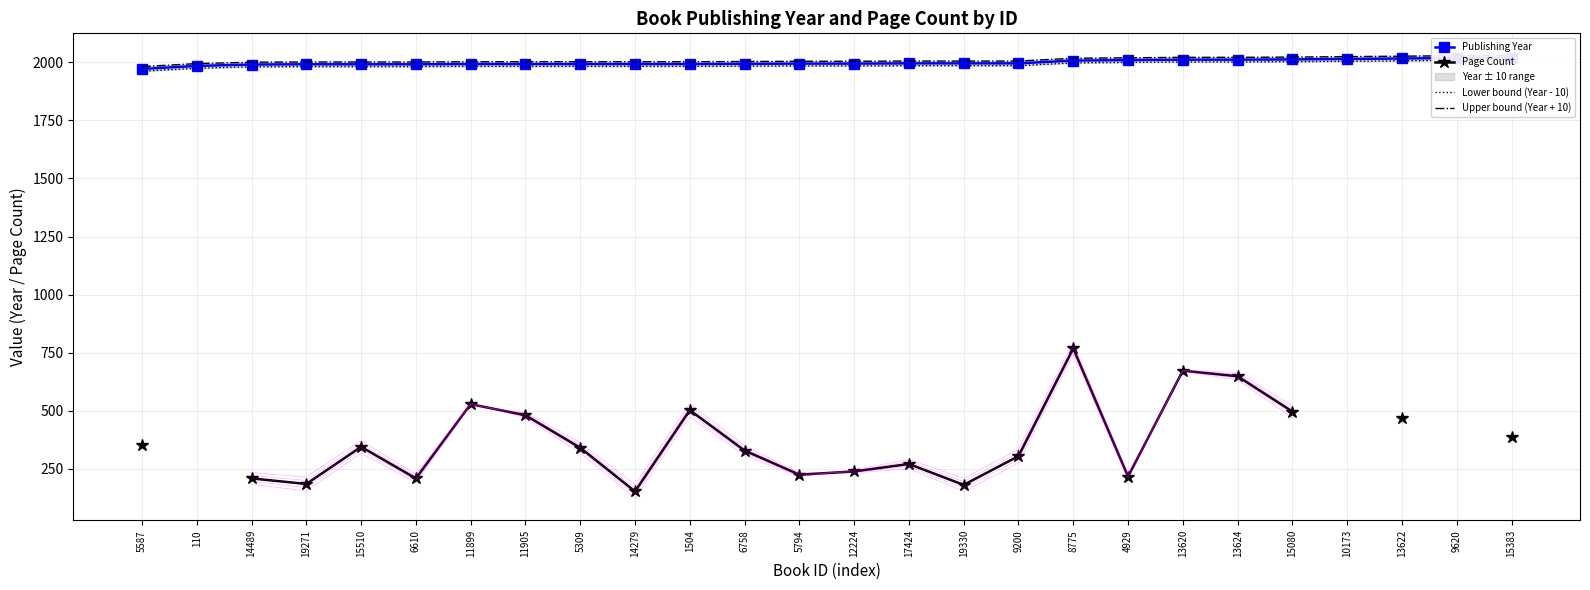

Is this an area chart (filled region under the line)?

No